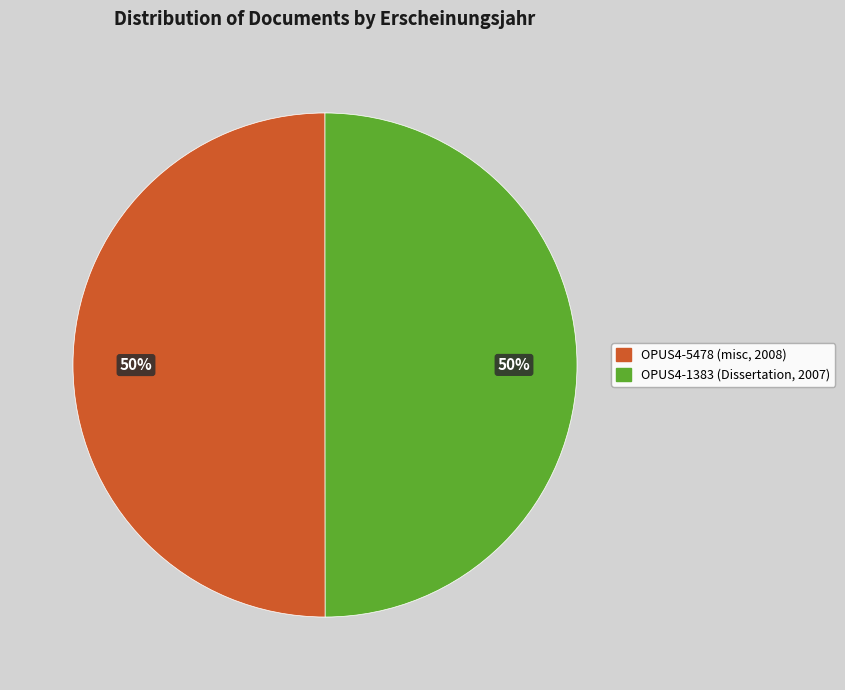

Count the number of slices in the pie.

2